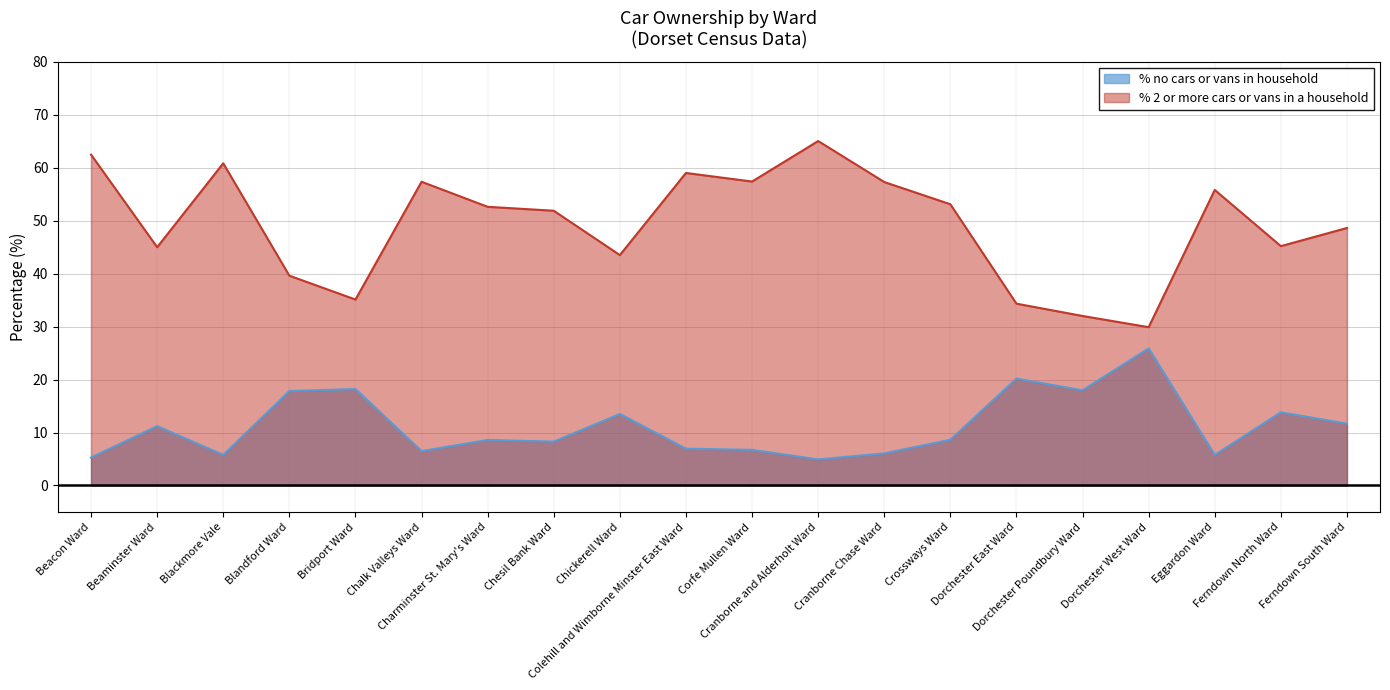

How many lines are shown in the chart?

2